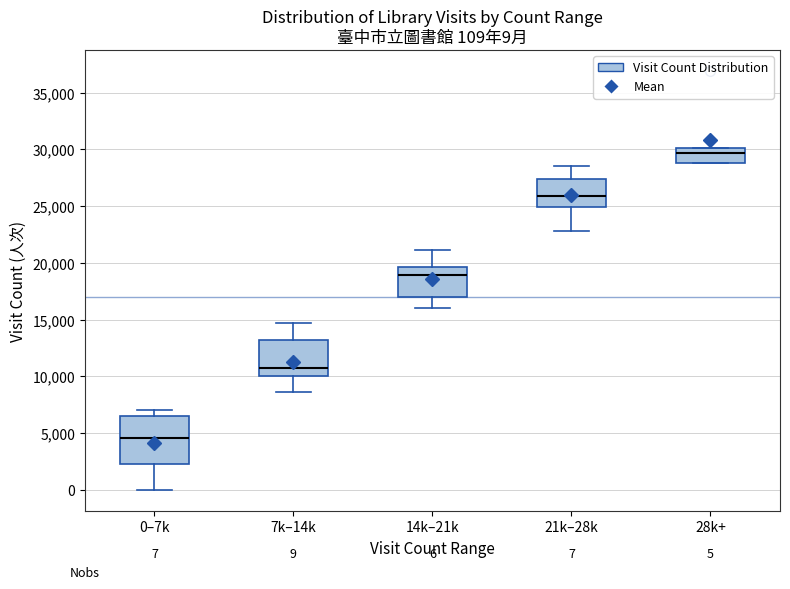

Comparing the boxes themselves (not the whiskers), which one is the tallest?

0–7k